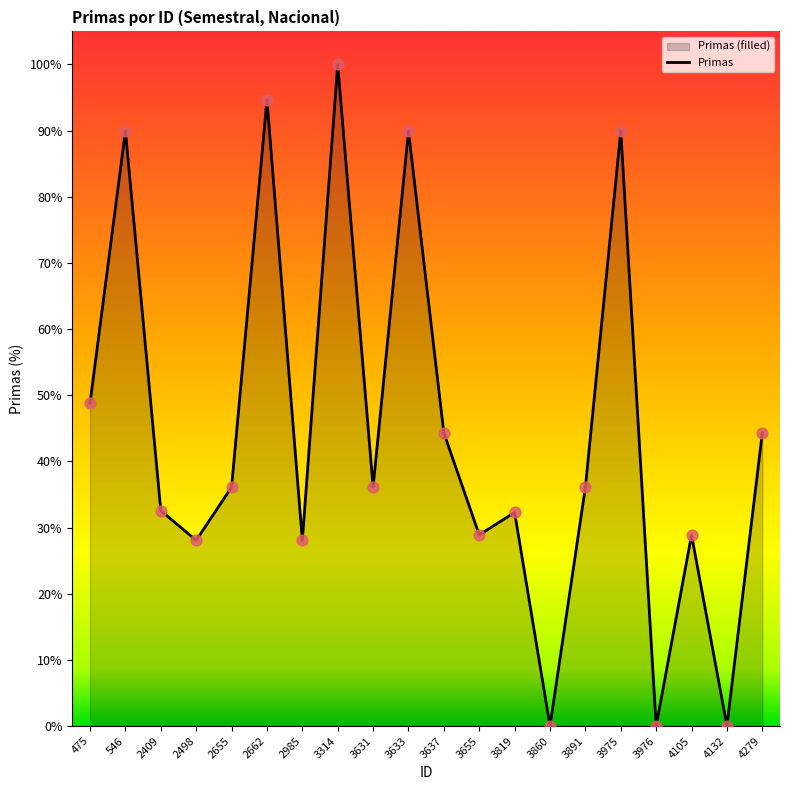

Approximately how many times larger is the value at 2985 compared to 3633?

0.3